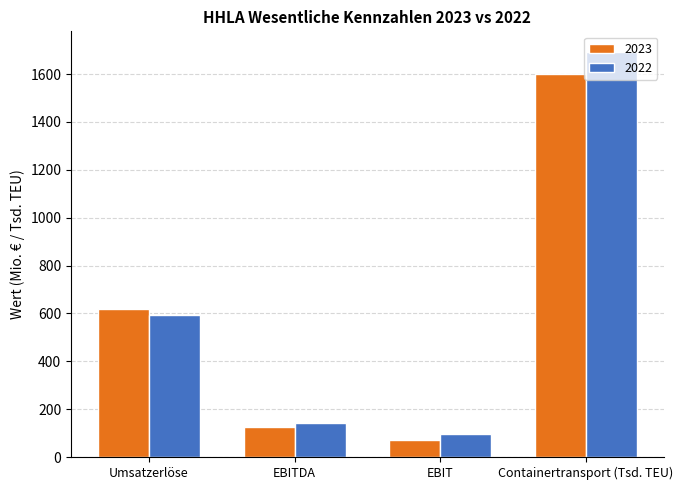

Which category has the lowest value in the 2023 series?

EBIT